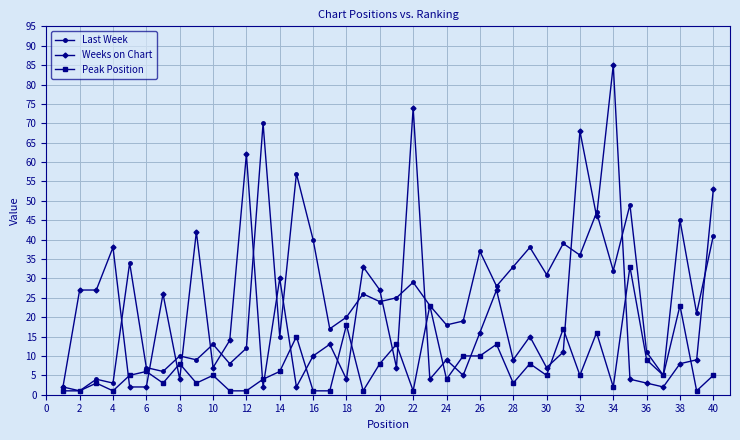

List the series in order of their peak value, highest first.

Weeks on Chart, Last Week, Peak Position